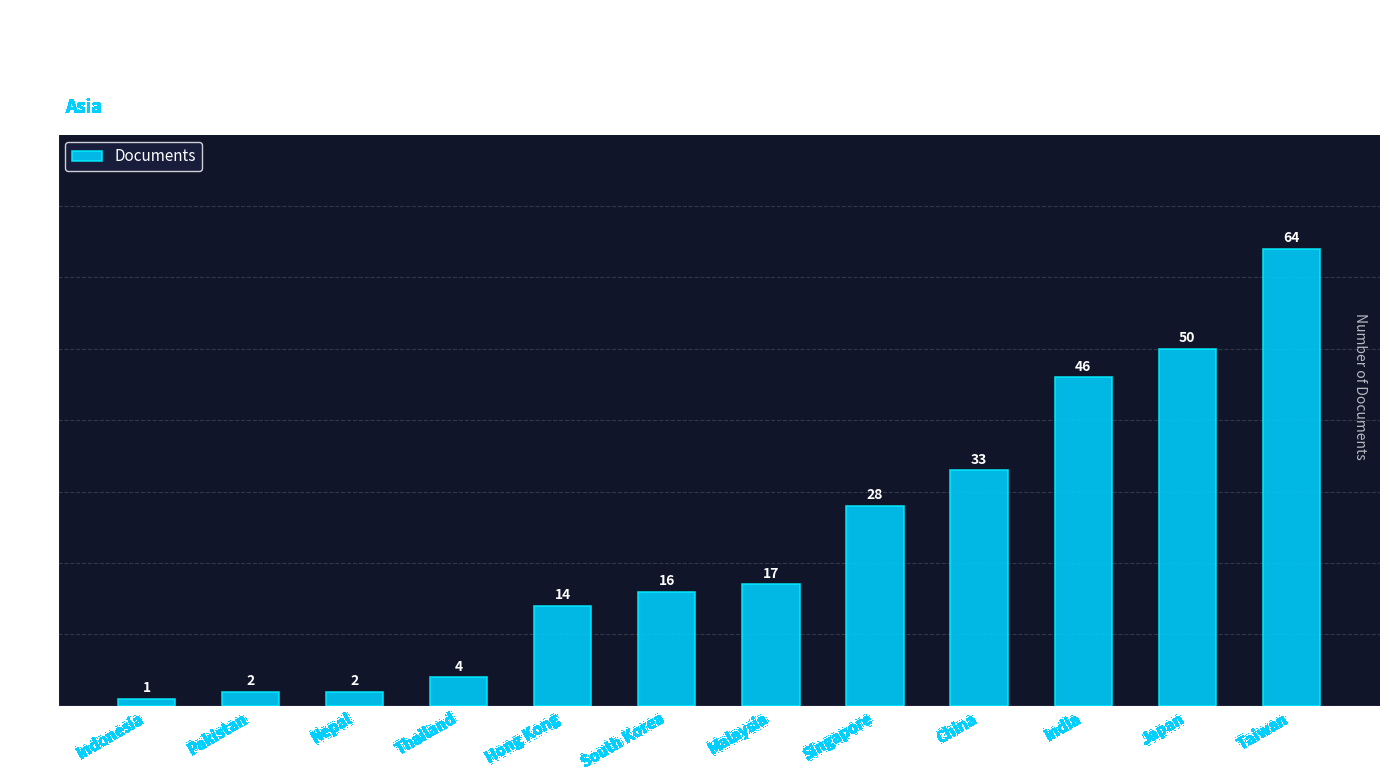

Is it true that the value at China is 8?

False